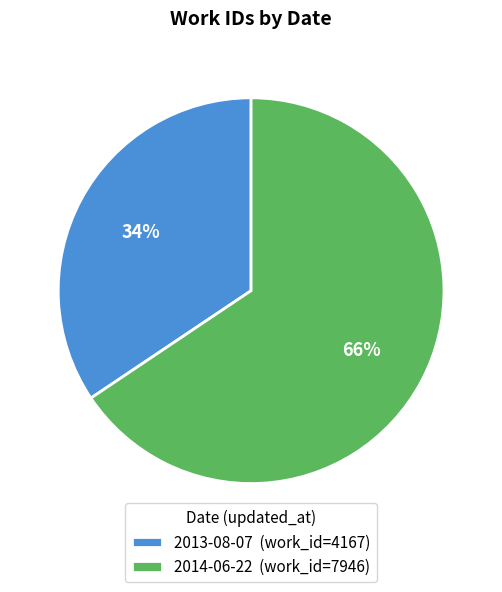

Do 2014-06-22 (work_id=7946) and 2013-08-07 (work_id=4167) together represent more than half of the pie?

Yes